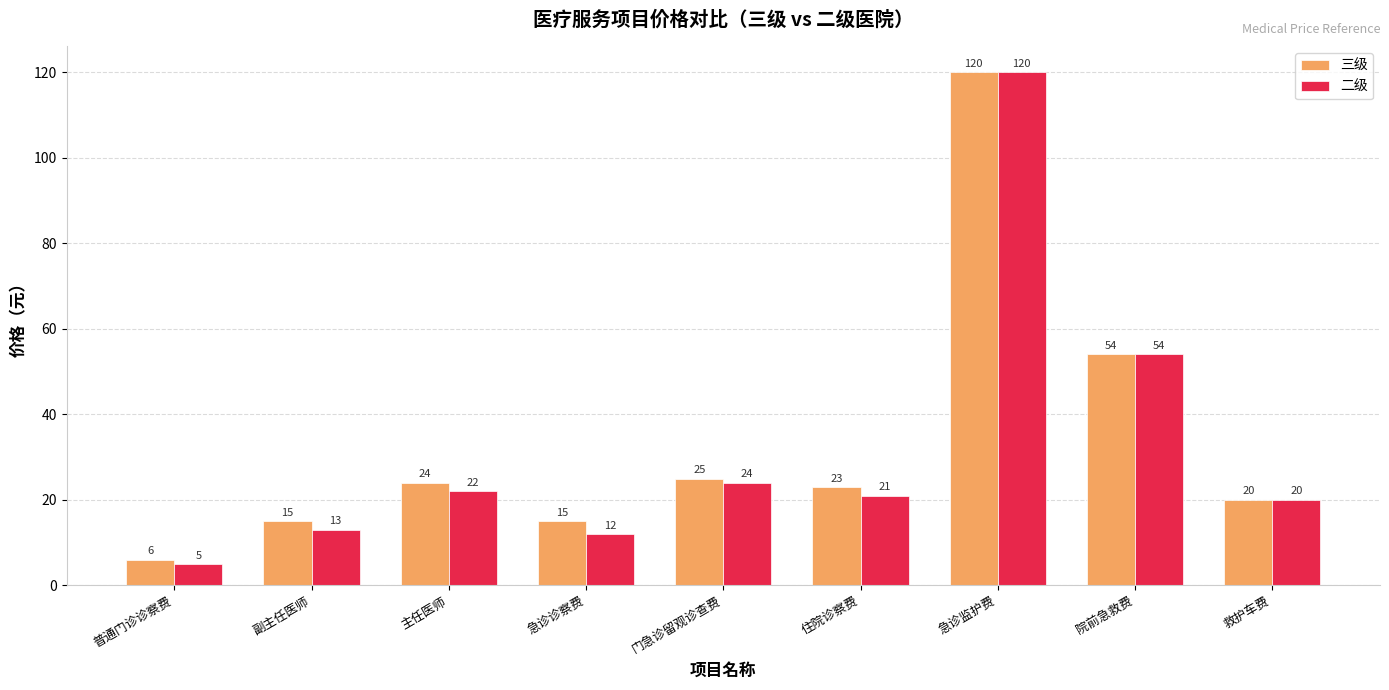

Which label corresponds to the largest value in the chart?

急诊监护费